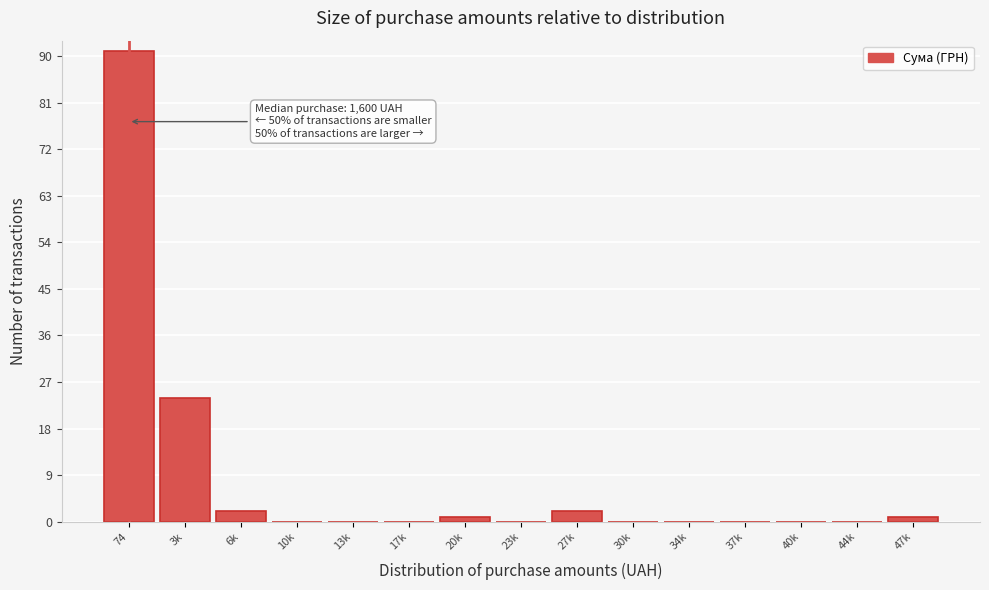

Reading right to left, what are all the values shown in this chart?

47k=1	44k=0	40k=0	37k=0	34k=0	30k=0	27k=2	23k=0	20k=1	17k=0	13k=0	10k=0	6k=2	3k=24	74=91